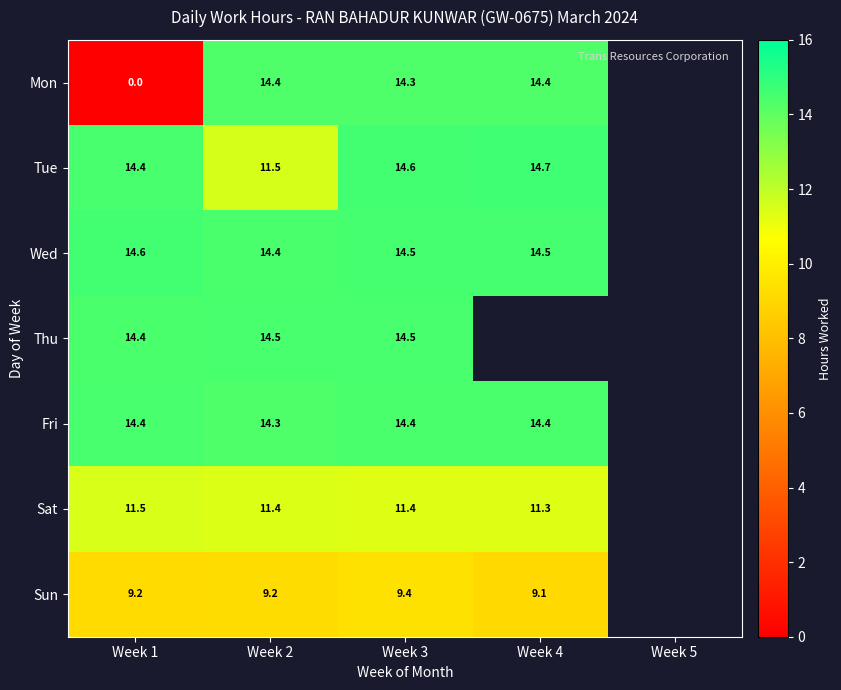

What is the total value across all series at Week 2?

89.7